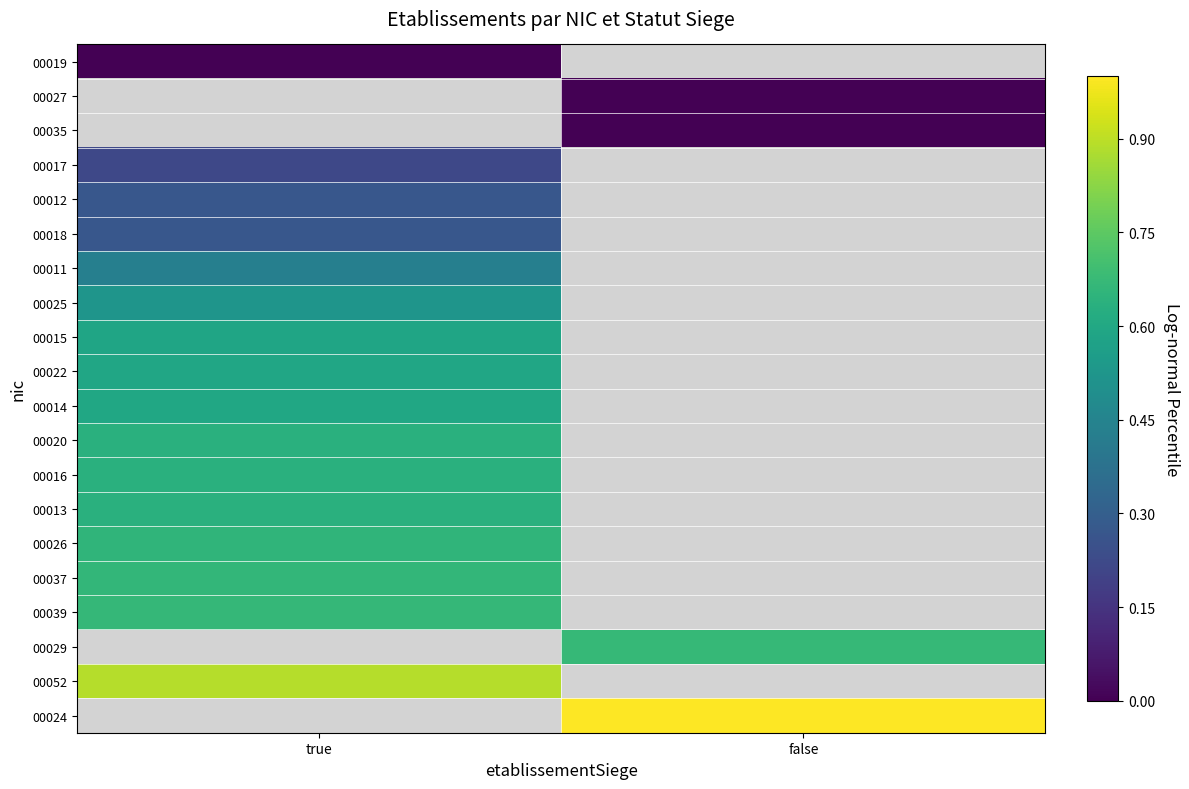

Which category has the highest value in the 00019 series?

true